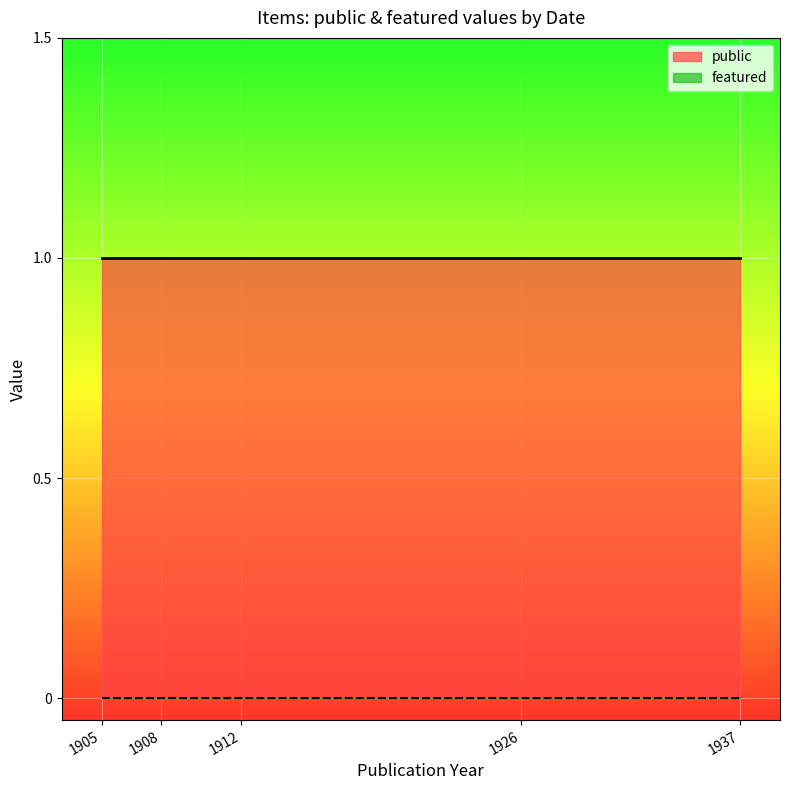

Which series has the largest total across all categories?

public